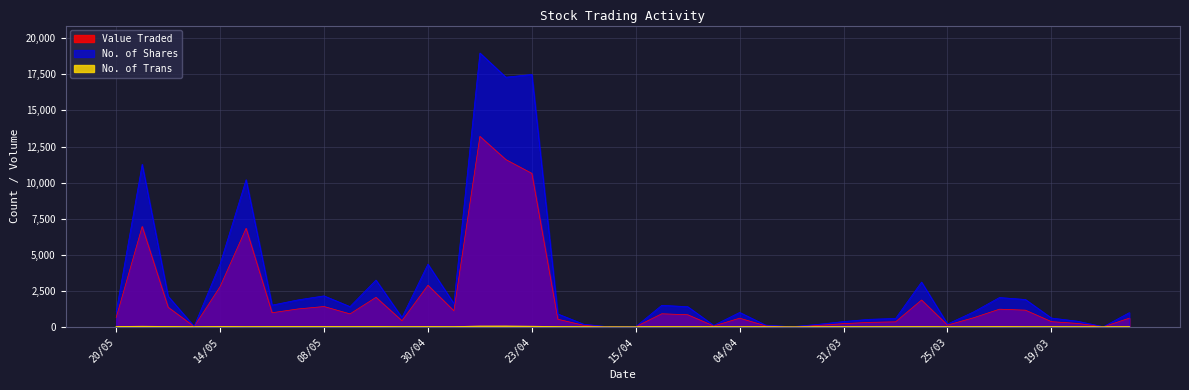

What is the difference between the maximum and minimum values in the No. of Trans series?

49